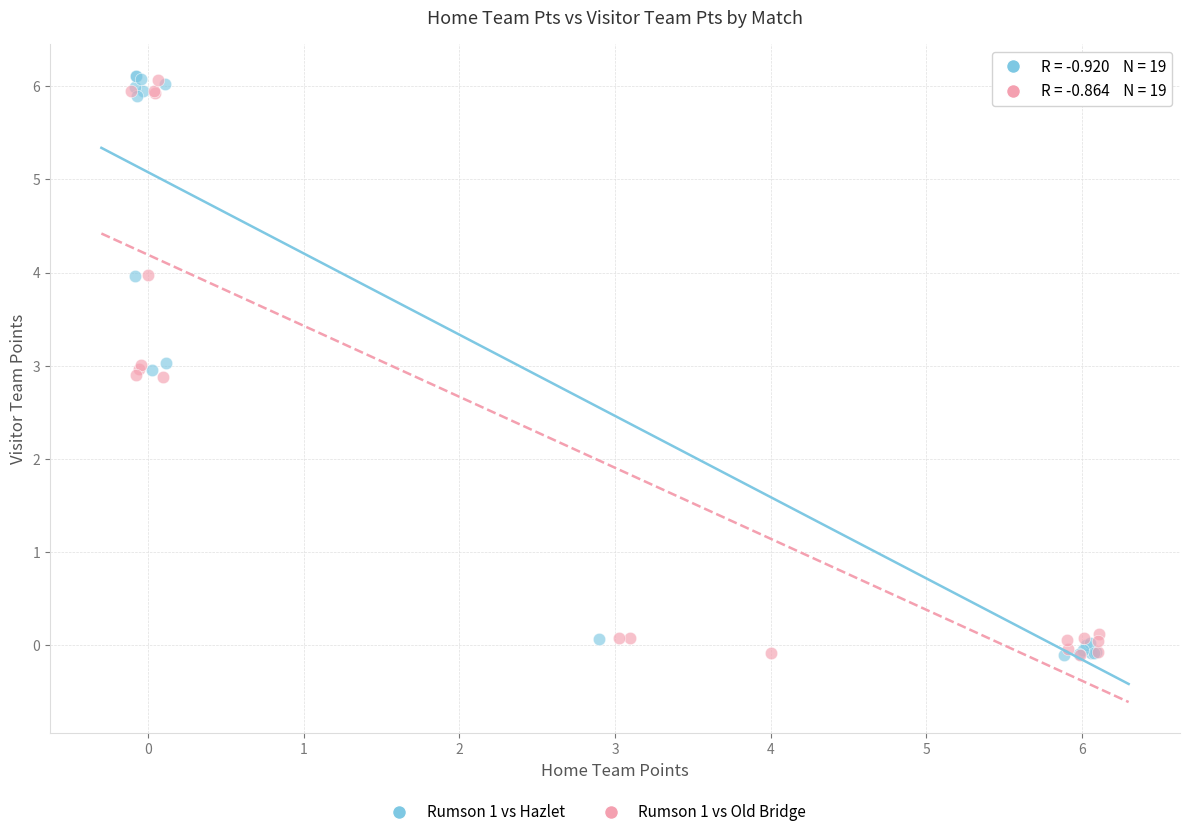

Which series has the widest spread of Y values?

Rumson 1 vs Hazlet